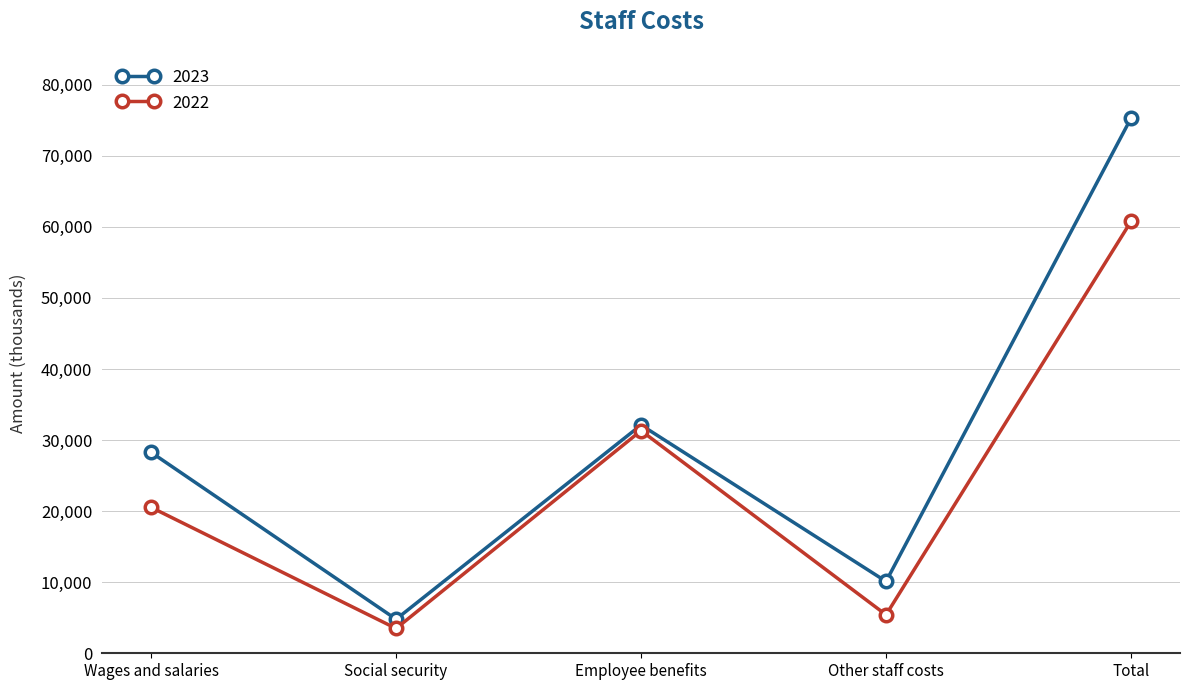

Read the 2023 value at Employee benefits.

32117